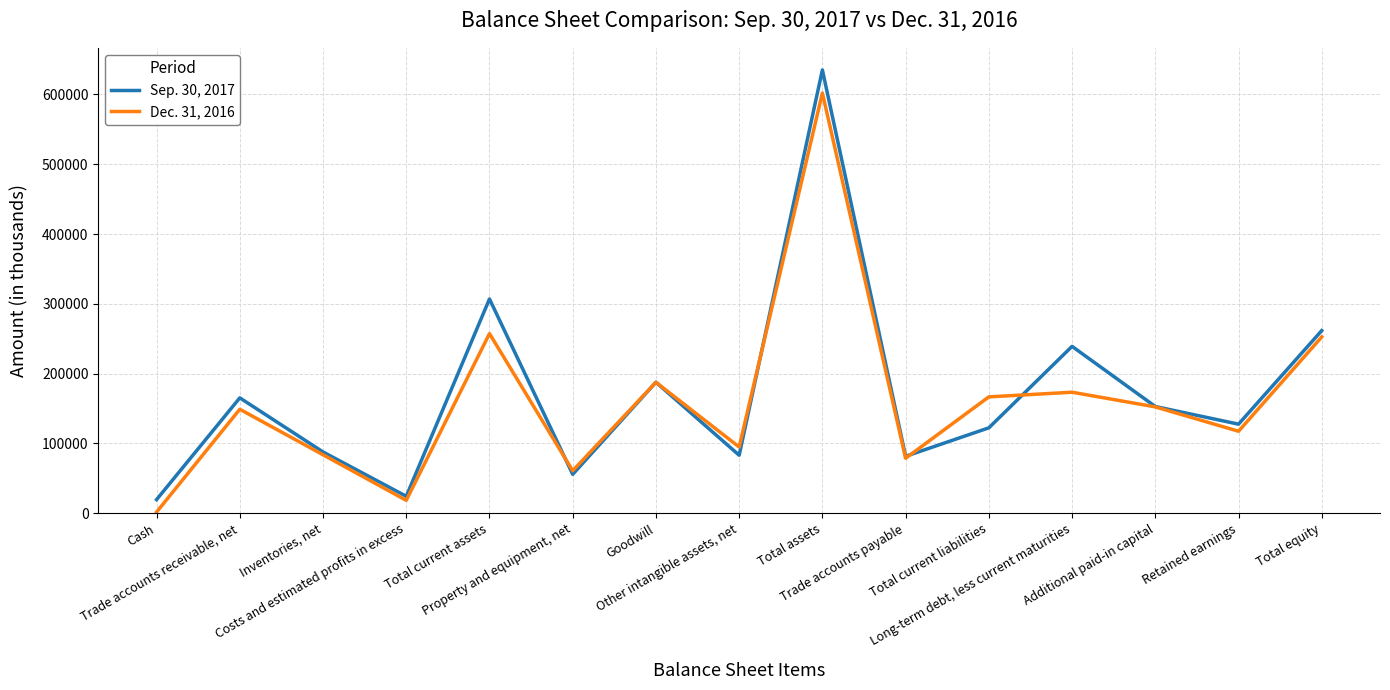

What is the maximum value shown in the chart?

635075